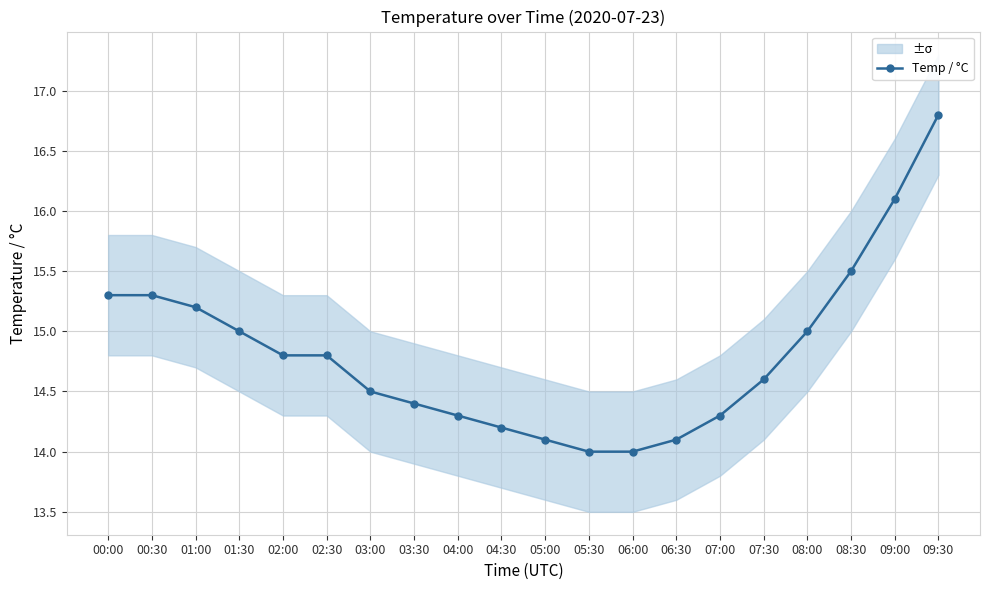

Which label corresponds to the smallest value in the chart?

05:30